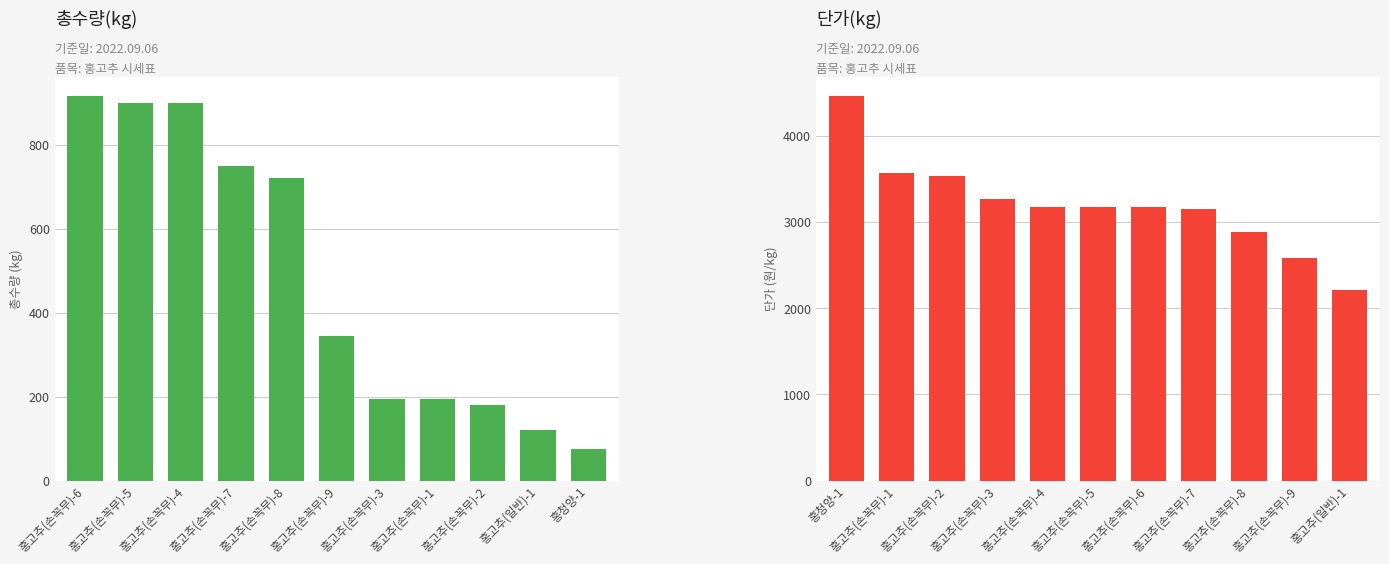

What is the difference between the maximum and minimum values in the 총수량(kg) series?

840